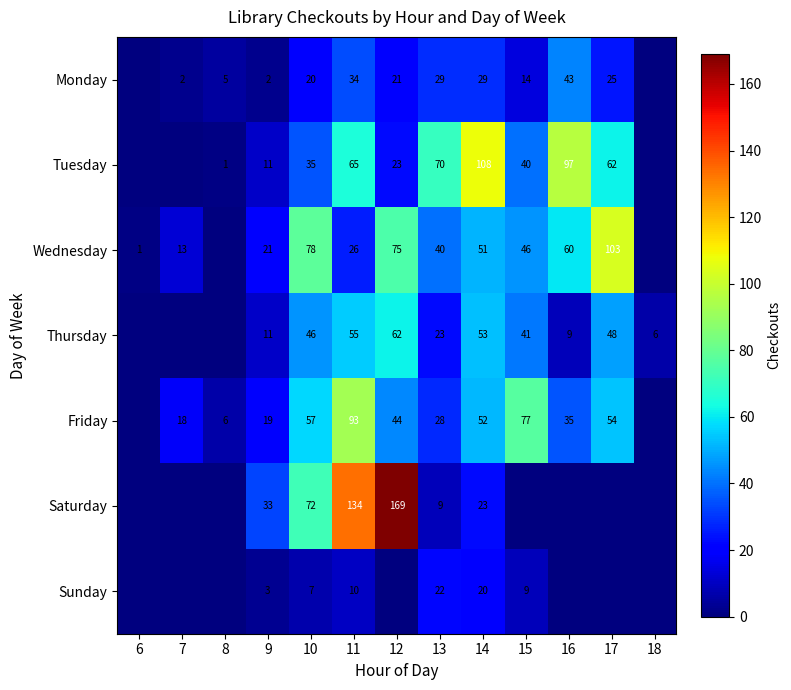

What is the sum of the Tuesday values at 8 and 13?

71